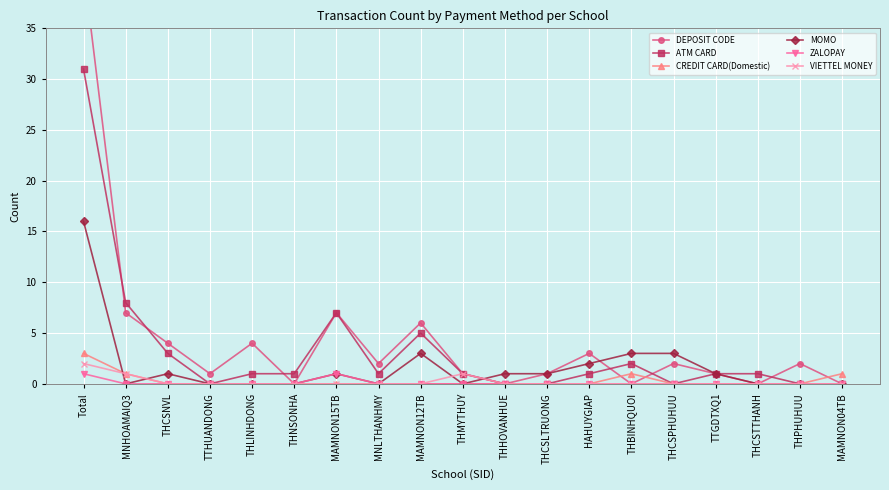

Which series has the largest range (max minus min)?

DEPOSIT CODE